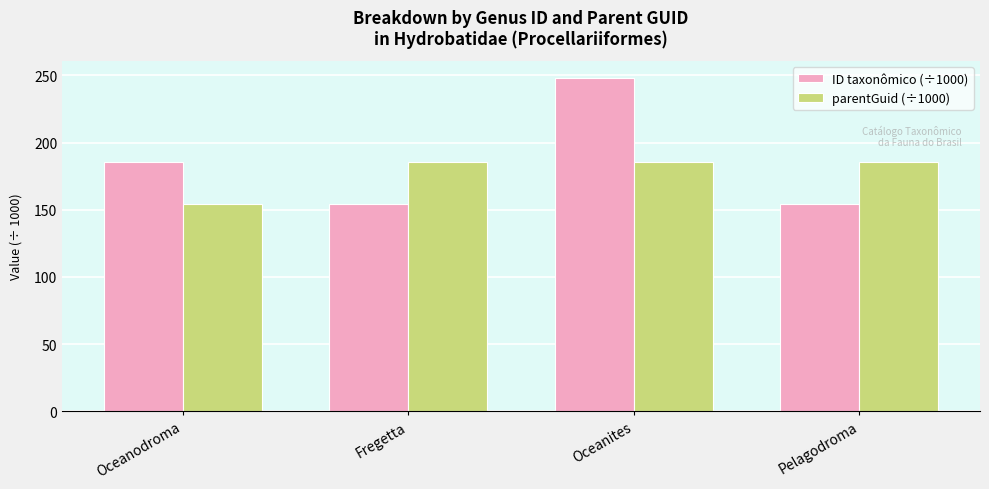

Which series has the largest range (max minus min)?

ID taxonômico (÷1000)